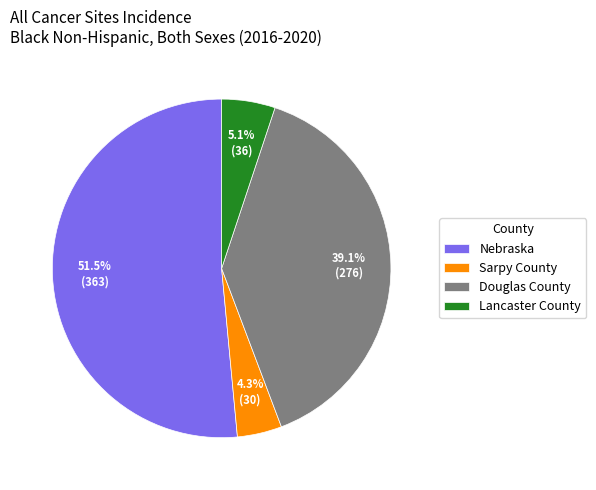

To the nearest percent, what is the difference between the Lancaster County and Nebraska slice percentages?

46%